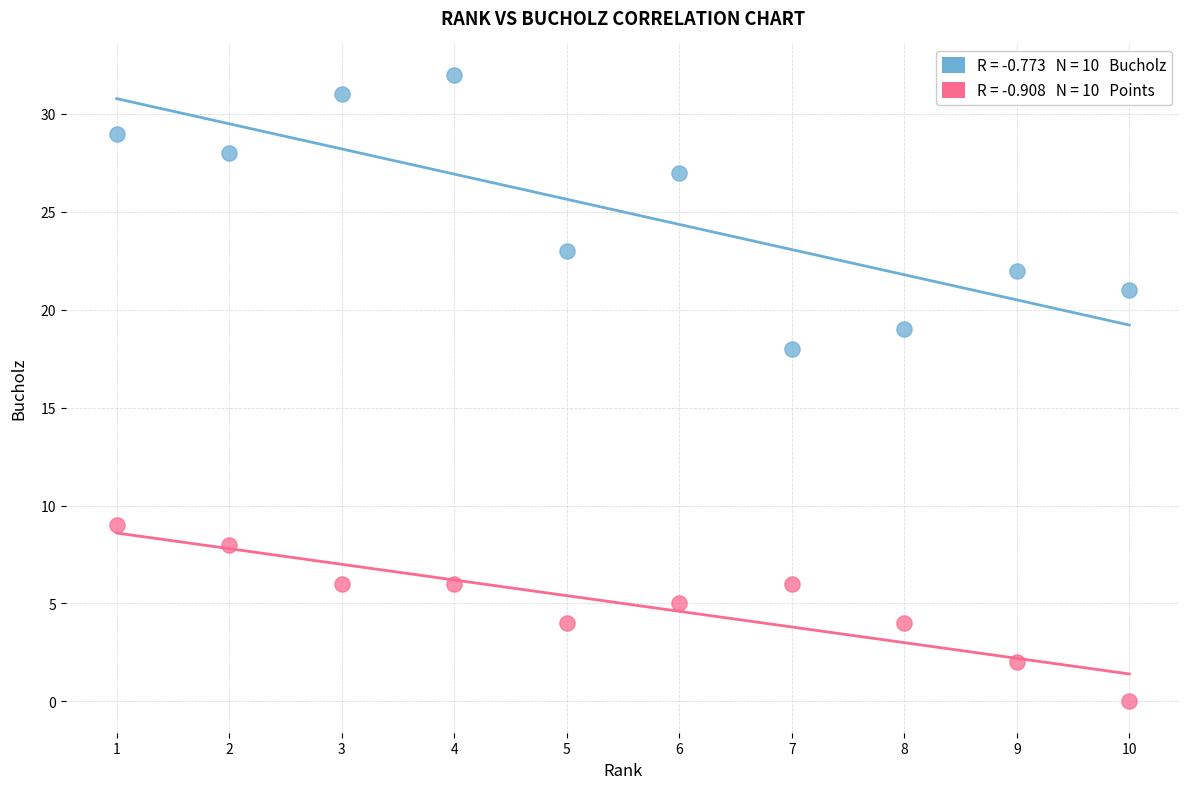

Across all series, what Y value is closest to 16?

18